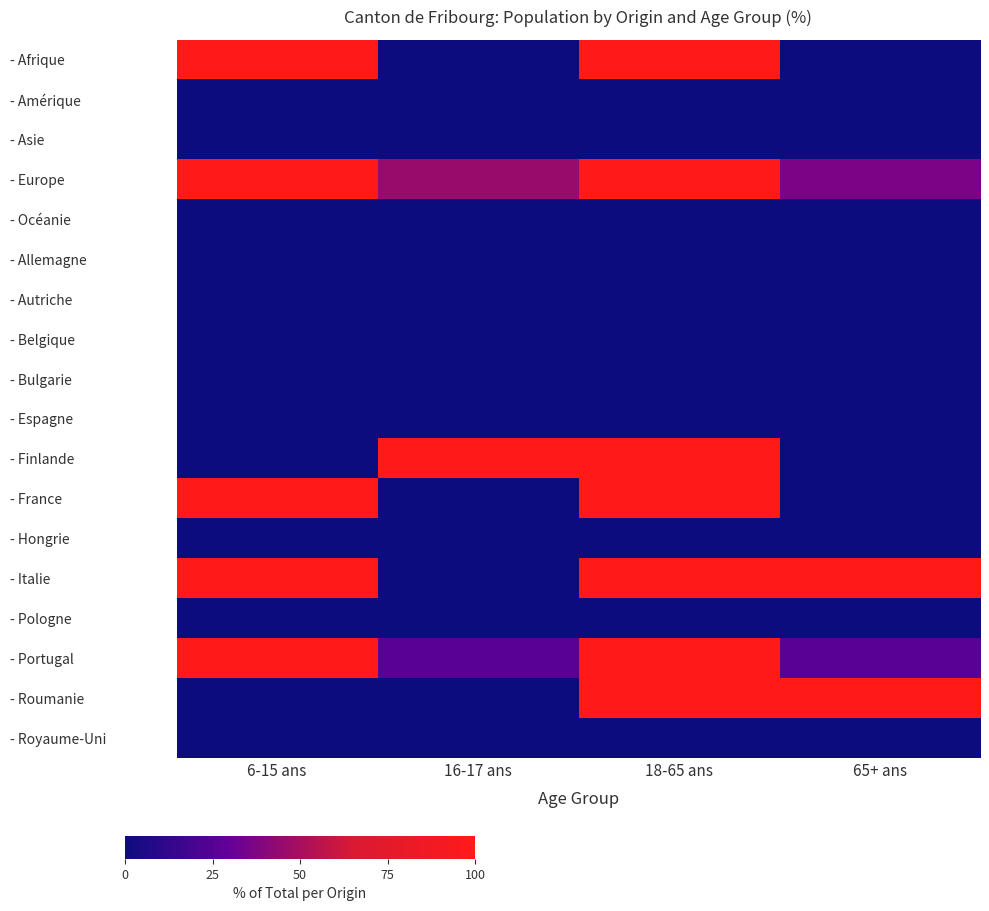

Reading left to right, what are all the values shown in this chart?

- Afrique: 6-15 ans=200.0	16-17 ans=0.0	18-65 ans=2400.0	65+ ans=0.0
- Amérique: 6-15 ans=0.0	16-17 ans=0.0	18-65 ans=0.0	65+ ans=0.0
- Asie: 6-15 ans=0.0	16-17 ans=0.0	18-65 ans=0.0	65+ ans=0.0
- Europe: 6-15 ans=100.0	16-17 ans=45.5	18-65 ans=9063.6	65+ ans=36.4
- Océanie: 6-15 ans=0.0	16-17 ans=0.0	18-65 ans=0.0	65+ ans=0.0
- Allemagne: 6-15 ans=0.0	16-17 ans=0.0	18-65 ans=0.0	65+ ans=0.0
- Autriche: 6-15 ans=0.0	16-17 ans=0.0	18-65 ans=0.0	65+ ans=0.0
- Belgique: 6-15 ans=0.0	16-17 ans=0.0	18-65 ans=0.0	65+ ans=0.0
- Bulgarie: 6-15 ans=0.0	16-17 ans=0.0	18-65 ans=0.0	65+ ans=0.0
- Espagne: 6-15 ans=0.0	16-17 ans=0.0	18-65 ans=0.0	65+ ans=0.0
- Finlande: 6-15 ans=0.0	16-17 ans=100.0	18-65 ans=800.0	65+ ans=0.0
- France: 6-15 ans=133.3	16-17 ans=0.0	18-65 ans=7666.7	65+ ans=0.0
- Hongrie: 6-15 ans=0.0	16-17 ans=0.0	18-65 ans=0.0	65+ ans=0.0
- Italie: 6-15 ans=100.0	16-17 ans=0.0	18-65 ans=6400.0	65+ ans=100.0
- Pologne: 6-15 ans=0.0	16-17 ans=0.0	18-65 ans=0.0	65+ ans=0.0
- Portugal: 6-15 ans=100.0	16-17 ans=25.0	18-65 ans=5650.0	65+ ans=25.0
- Roumanie: 6-15 ans=0.0	16-17 ans=0.0	18-65 ans=7300.0	65+ ans=100.0
- Royaume-Uni: 6-15 ans=0.0	16-17 ans=0.0	18-65 ans=0.0	65+ ans=0.0